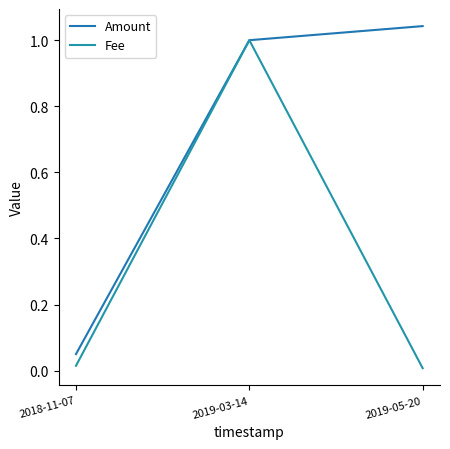

Count the number of categories in the chart.

3